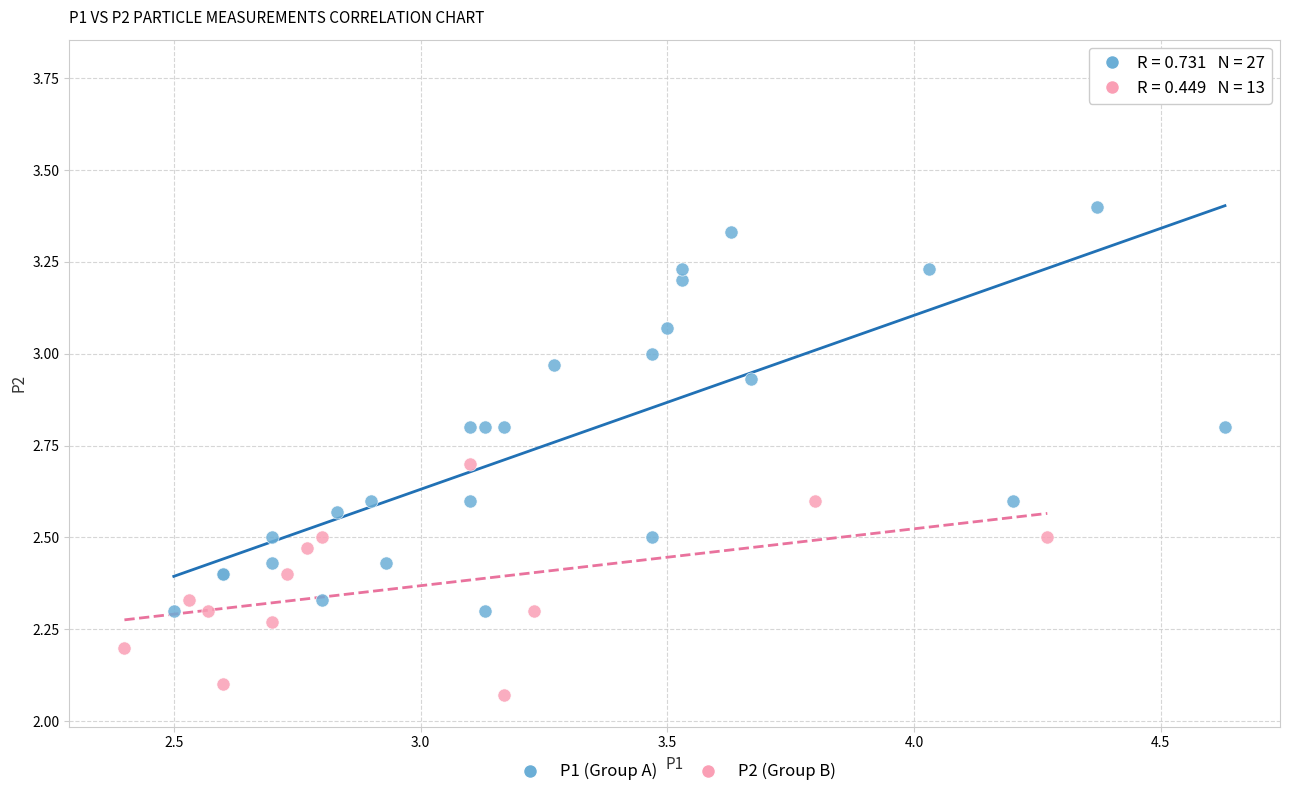

Which series contains the lowest Y value?

P2 (Group B)